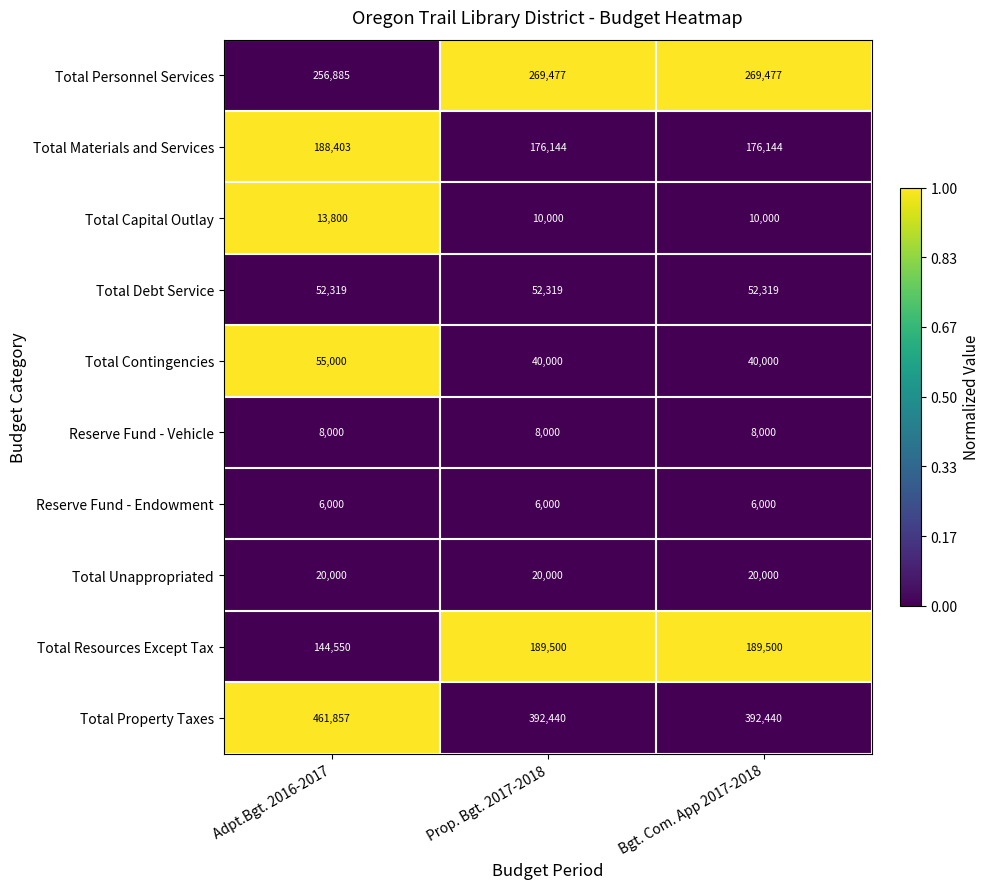

Which series has the largest total across all categories?

Total Property Taxes